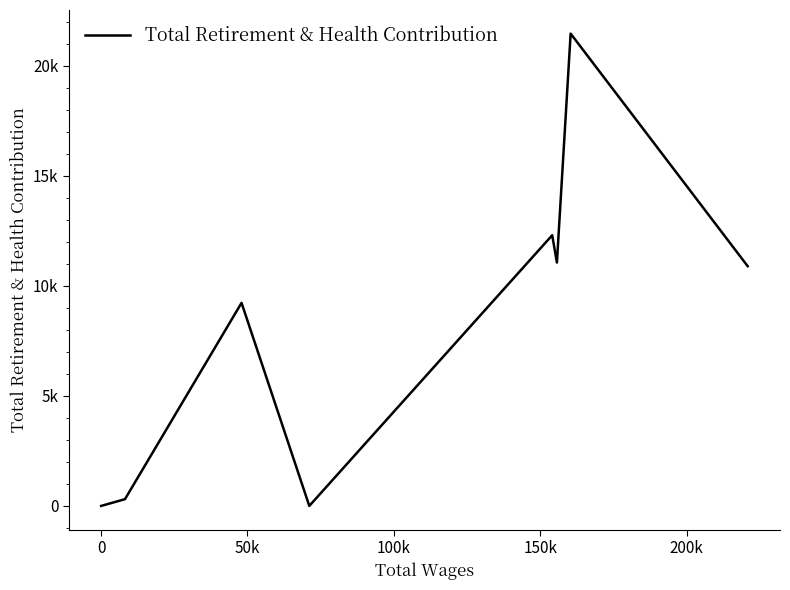

Is this an area chart (filled region under the line)?

No